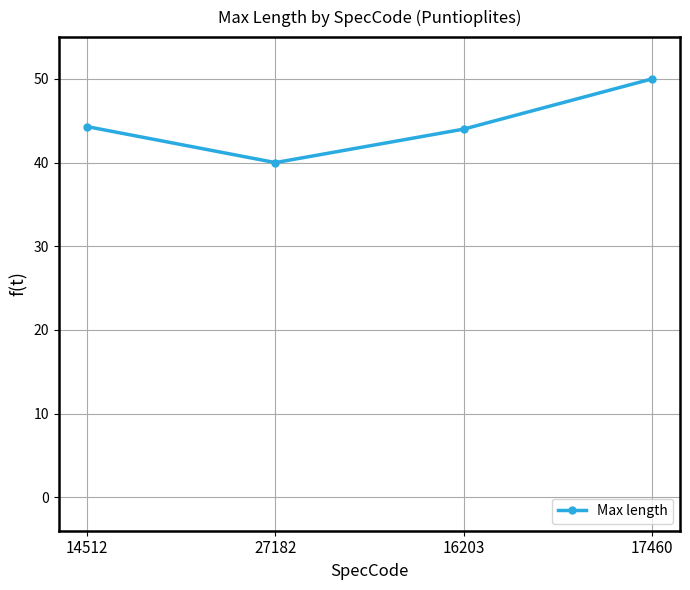

What is the smallest value displayed?

40.0